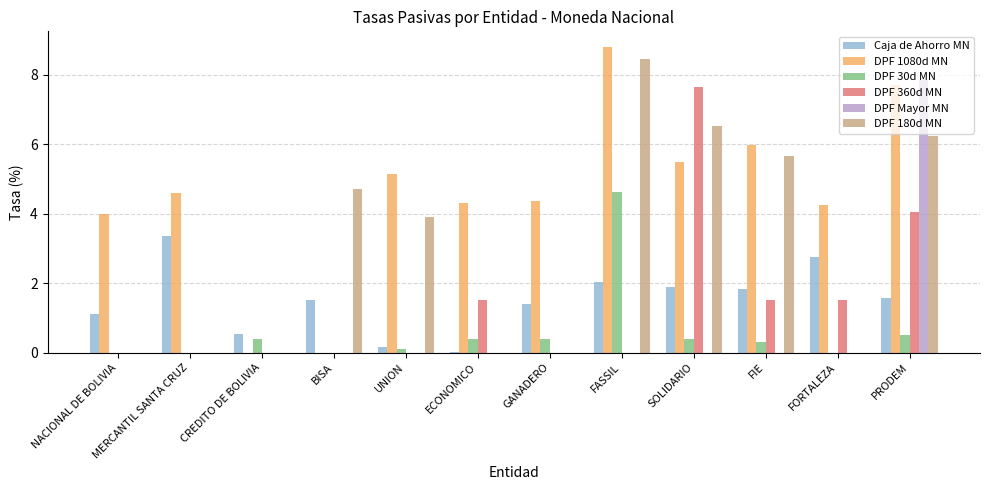

Which series changed the most between MERCANTIL SANTA CRUZ and FASSIL?

DPF 180d MN